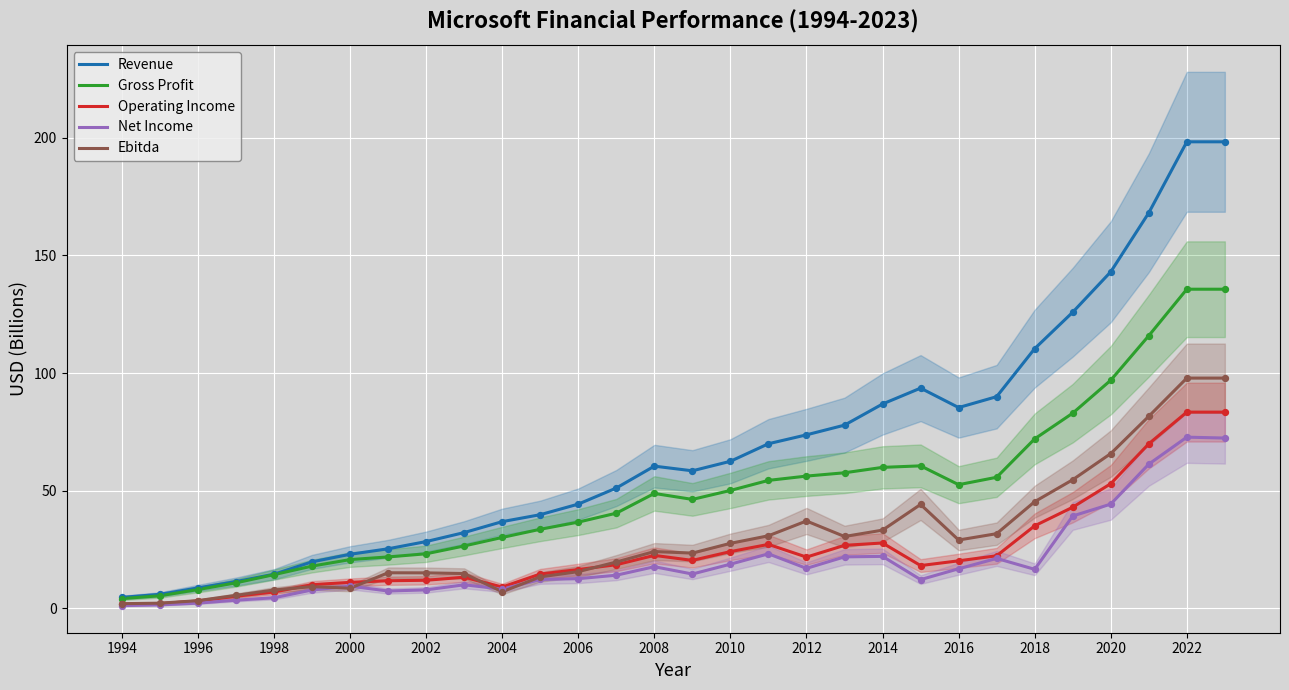

At how many categories does at least one series exceed 63?

13